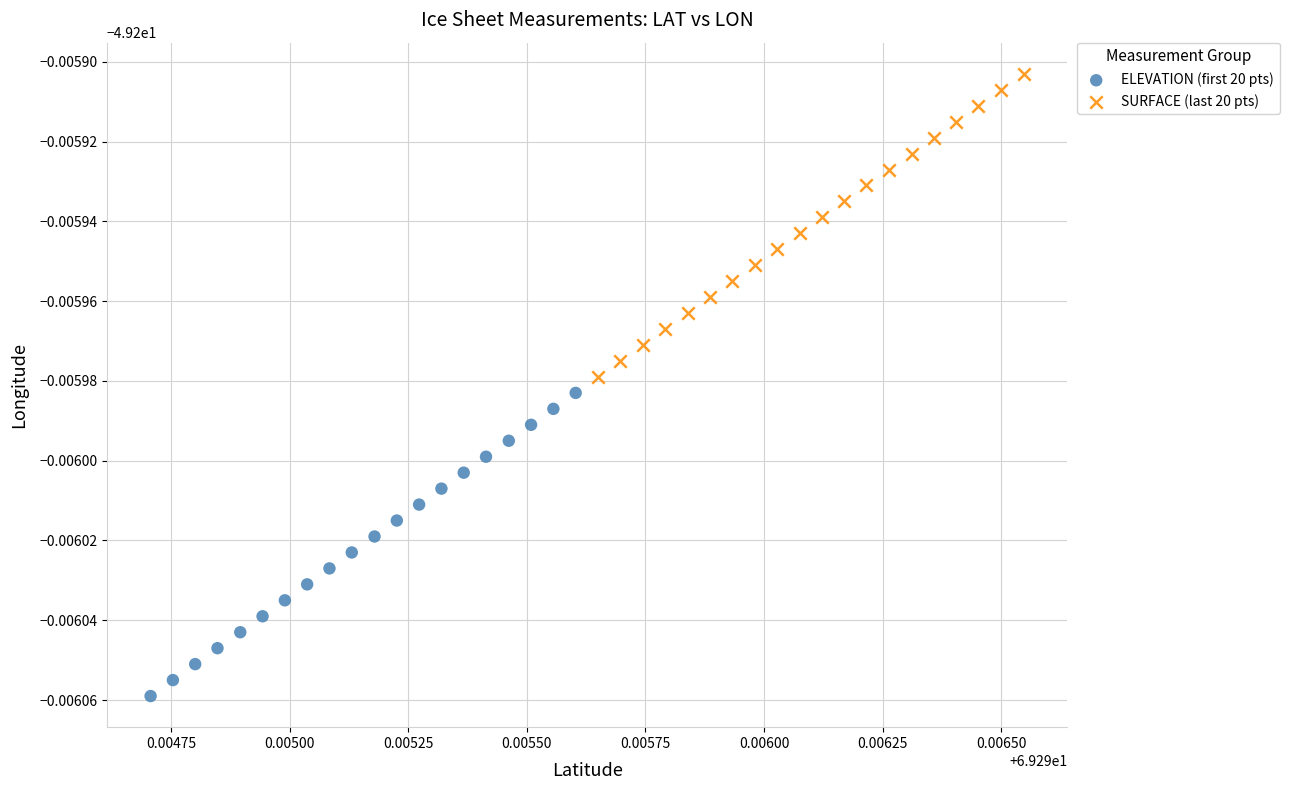

Which series reaches the minimum Y coordinate?

ELEVATION (first 20 pts)